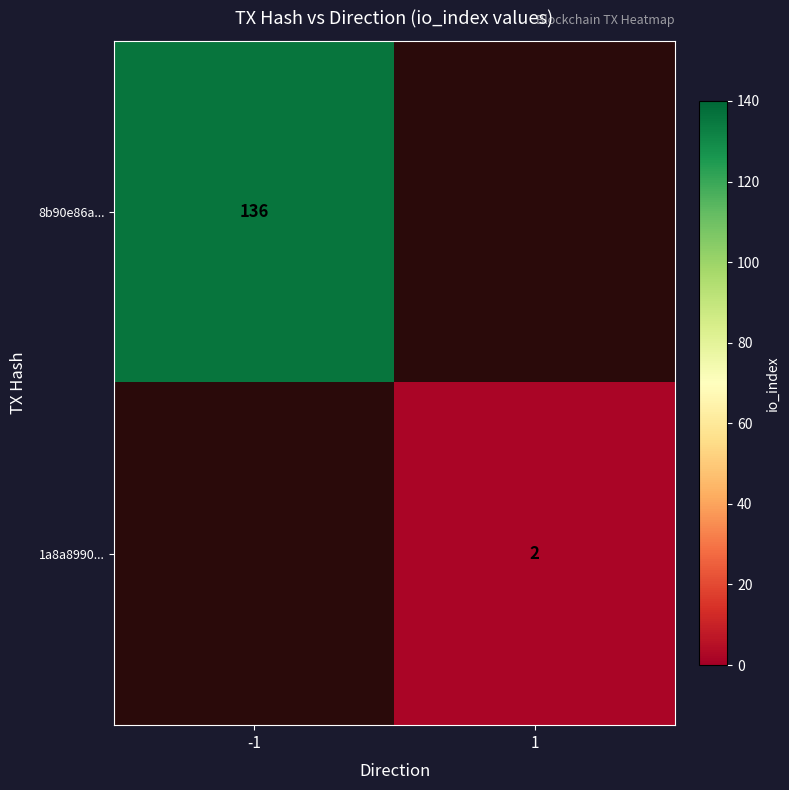

The 1a8a8990... series shows 2 at 1. True or false?

True